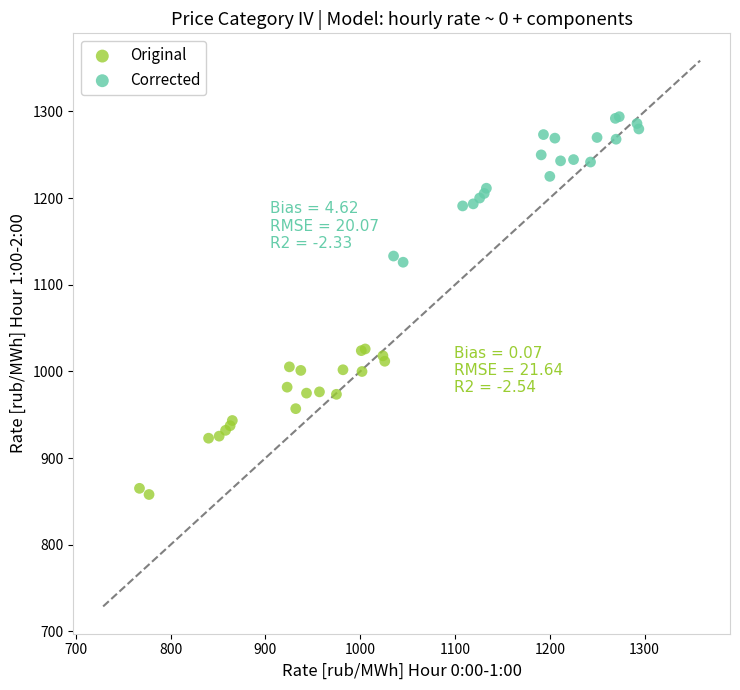

Which series contains the lowest Y value?

Original